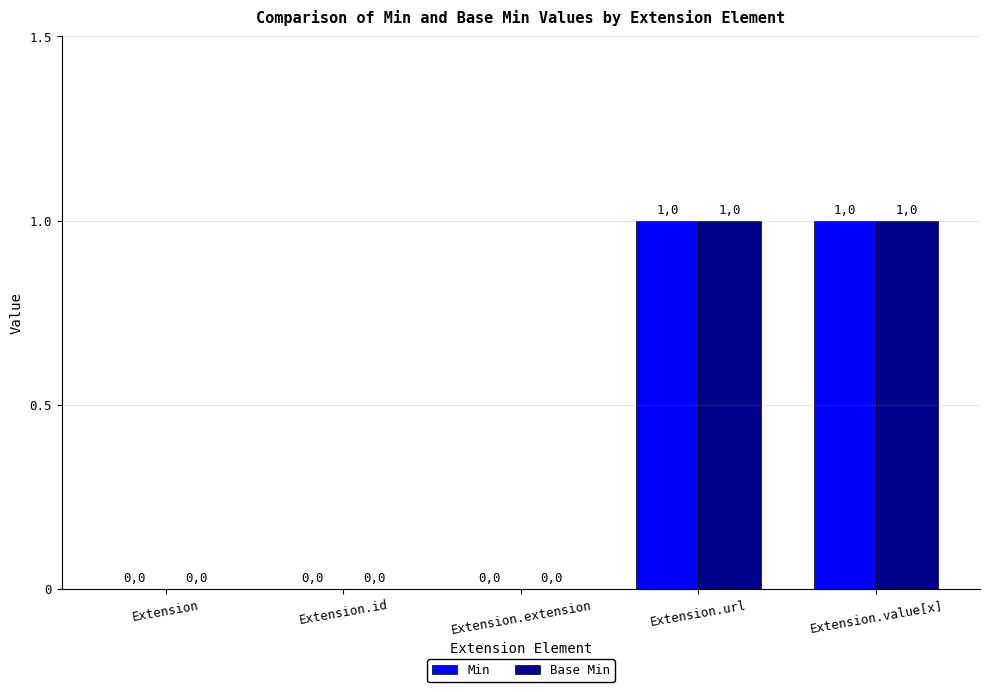

How many values in the Base Min series exceed 0?

2